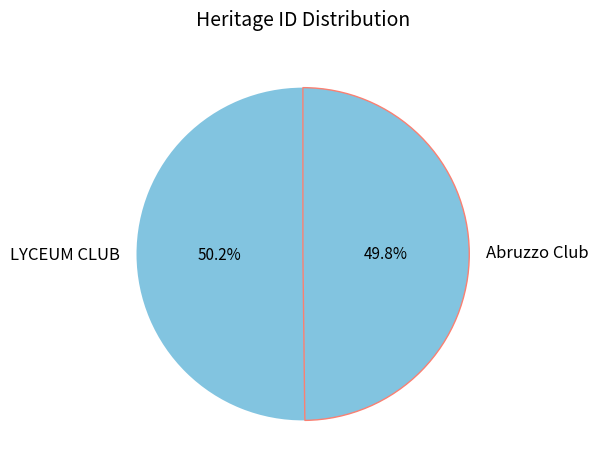

Combined, do LYCEUM CLUB and Abruzzo Club account for over 50%?

Yes